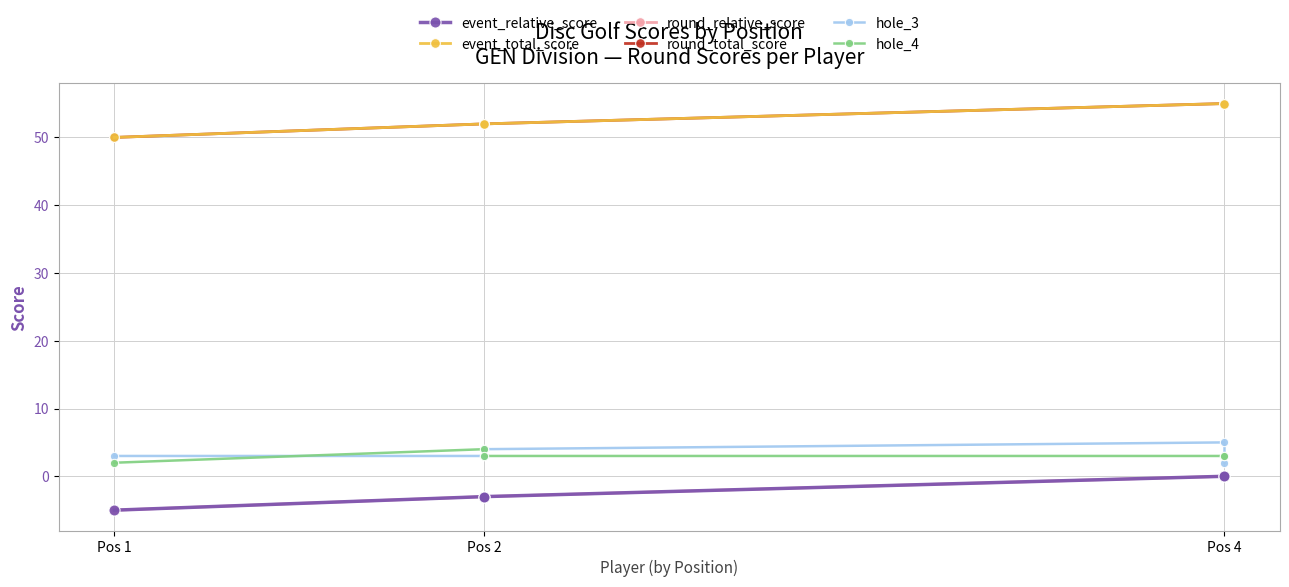

Where is hole_4 nearest to the value 3?

Pos 2